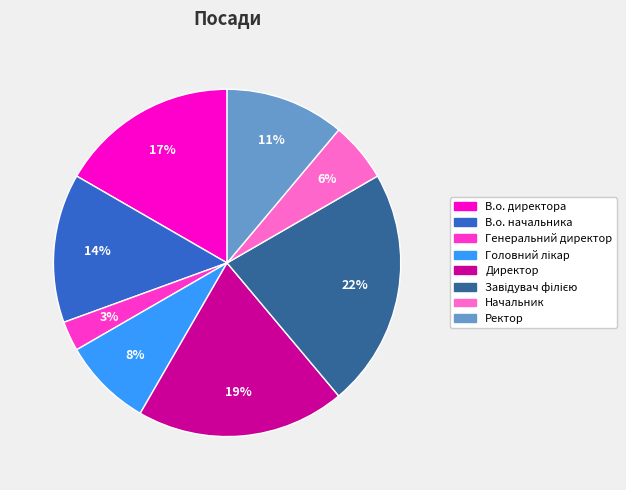

Which slice is the smallest?

Генеральний директор